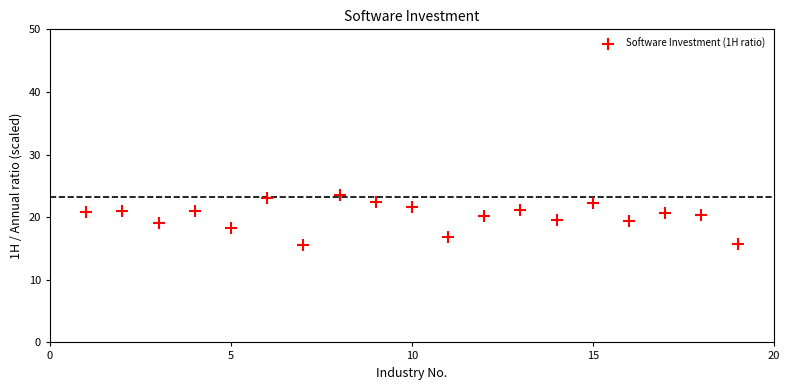

What is the range of Y values (max minus min)?

7.9